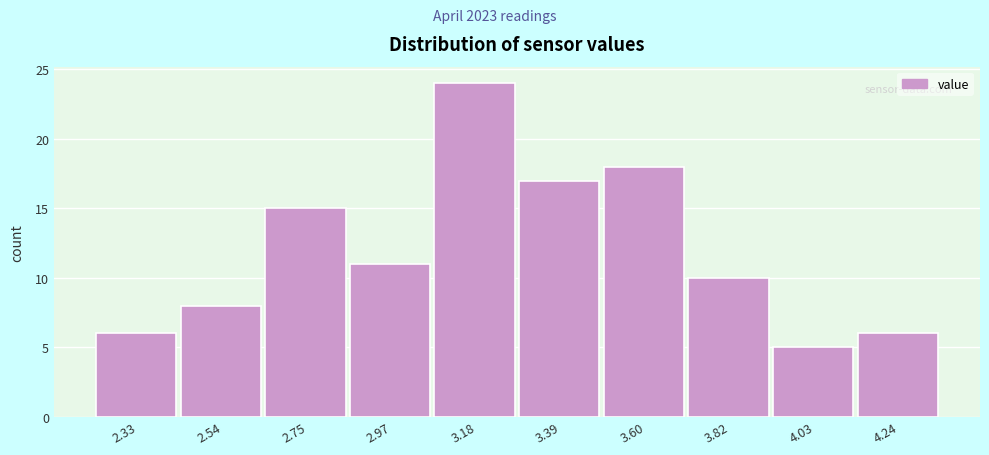

What is the height of the bar covering 4.15 to 4.35 on the x-axis? Neither the bar edges nor the heights are printed on the chart, so give them approximately, as read against the axes.

6